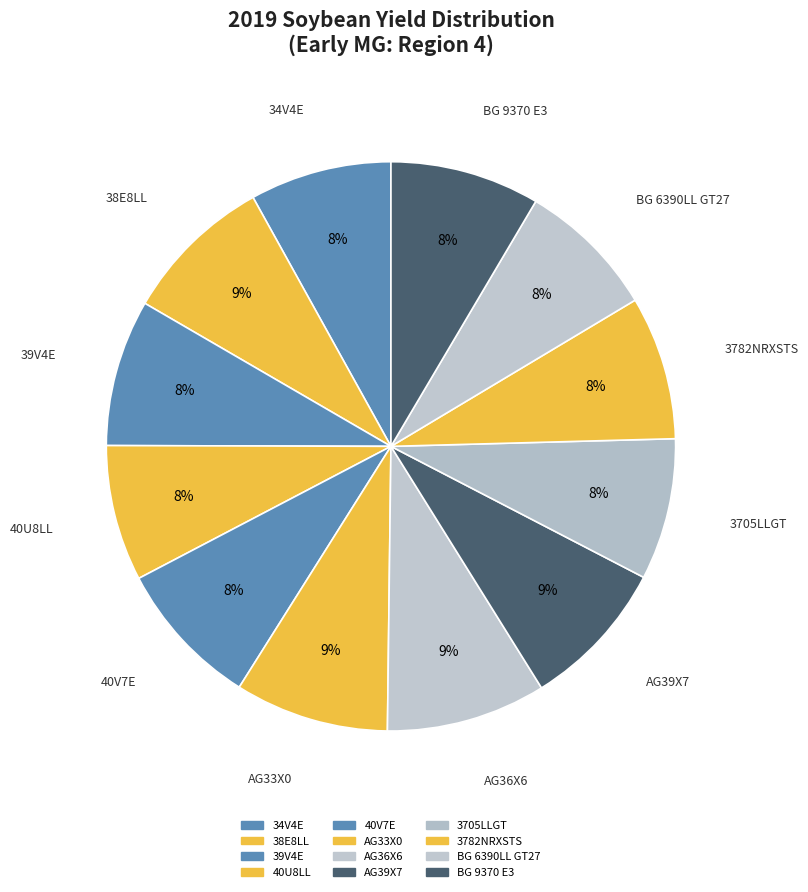

Combined, do 3782NRXSTS and AG36X6 account for over 50%?

No